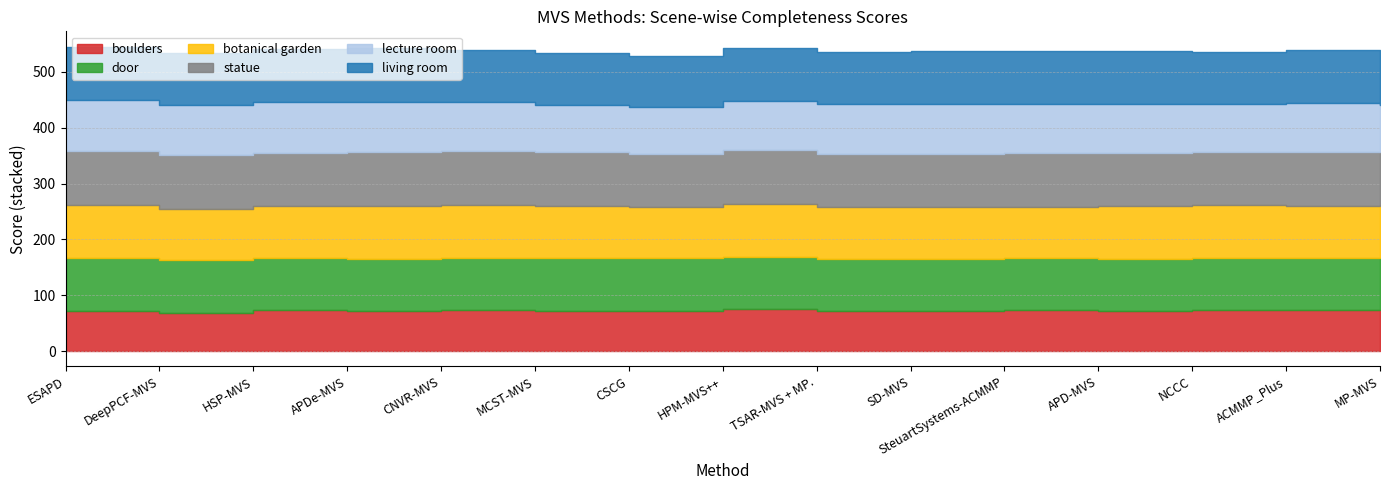

How many lines are shown in the chart?

6